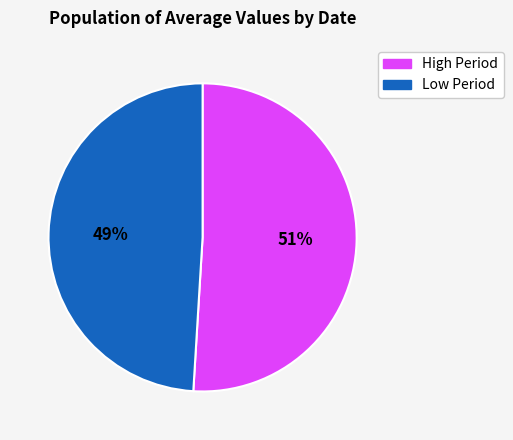

Is there a majority slice in this chart?

Yes